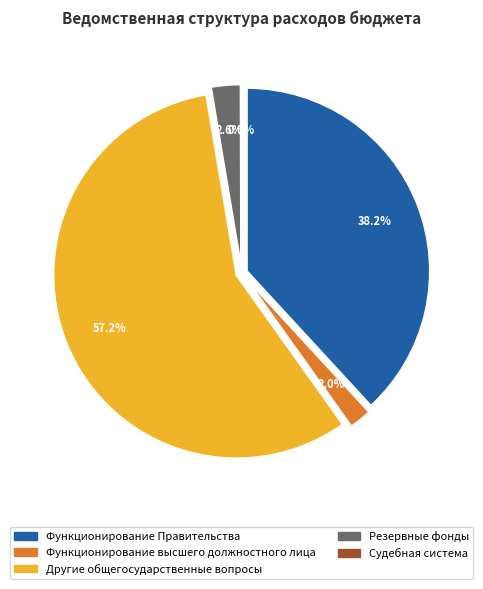

What percentage do Судебная система and Функционирование Правительства together represent?

38.2%